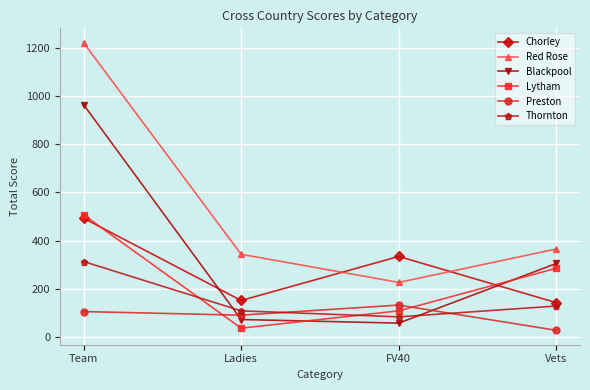

What is the label of the 4th point from the right?

Team